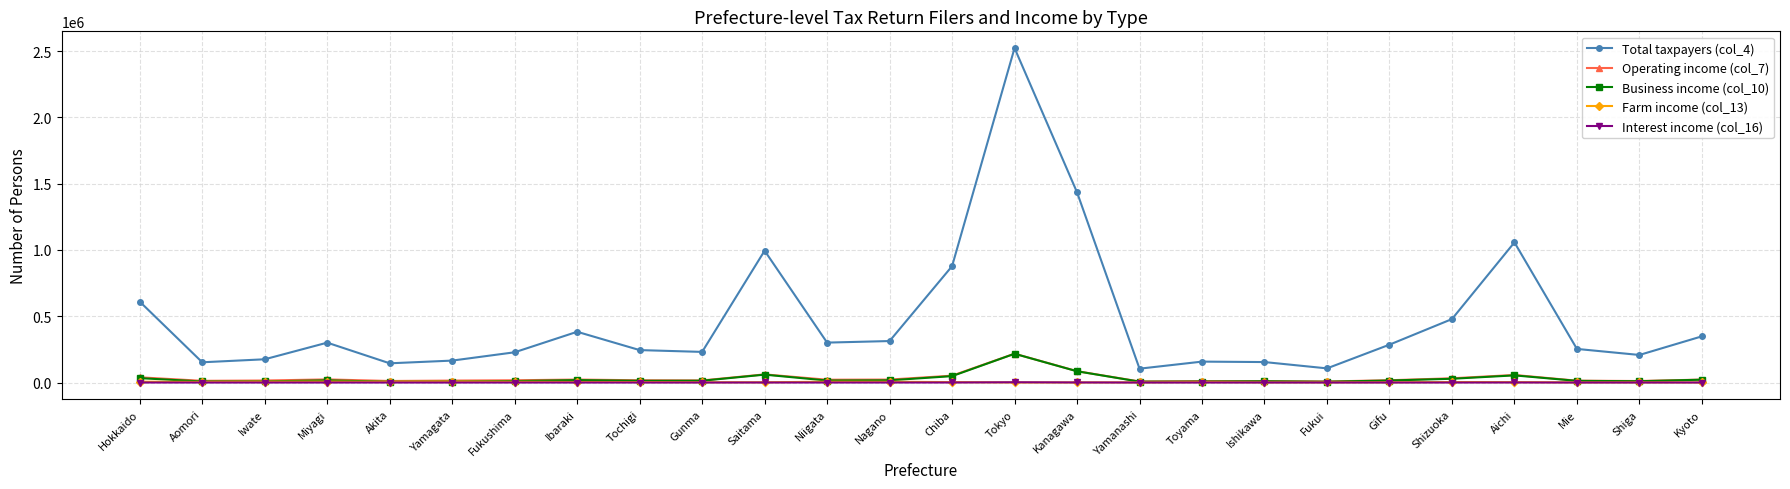

Which series has the largest total across all categories?

Total taxpayers (col_4)